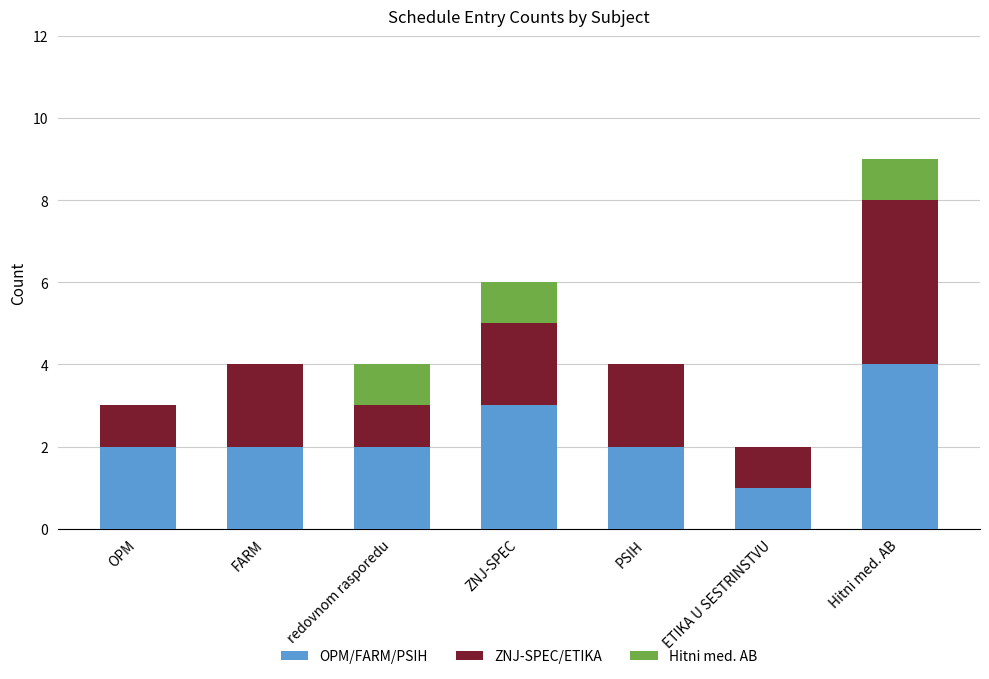

At which category is the sum across all series the highest?

Hitni med. AB